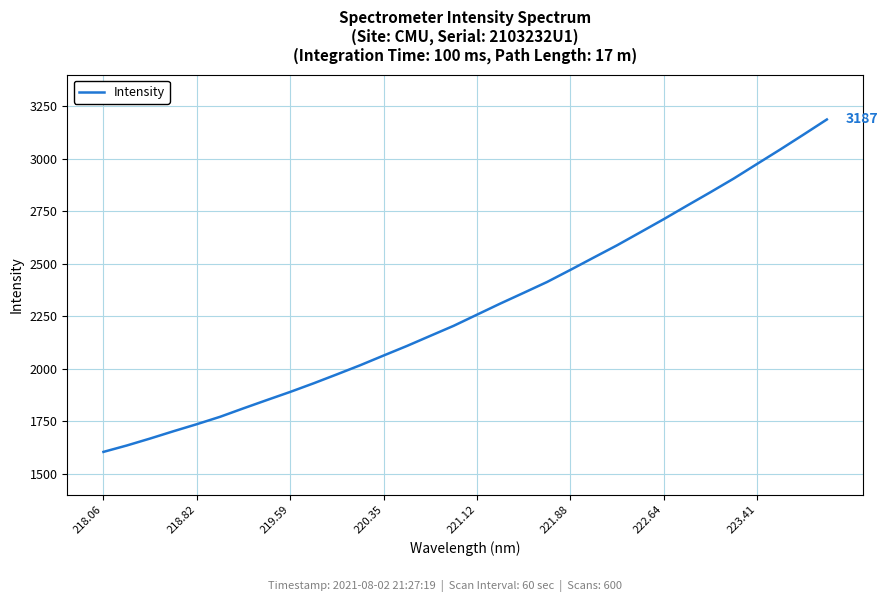

What is the smallest value displayed?

1603.4